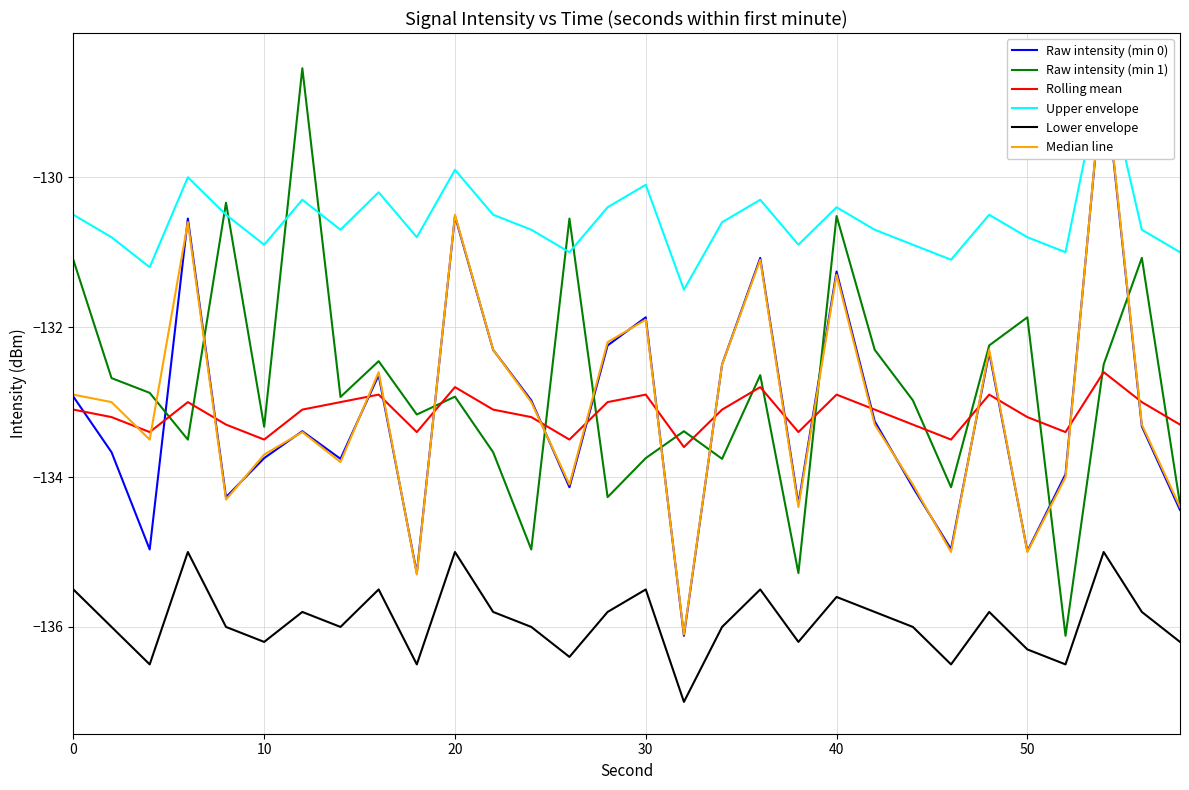

How many lines are shown in the chart?

6